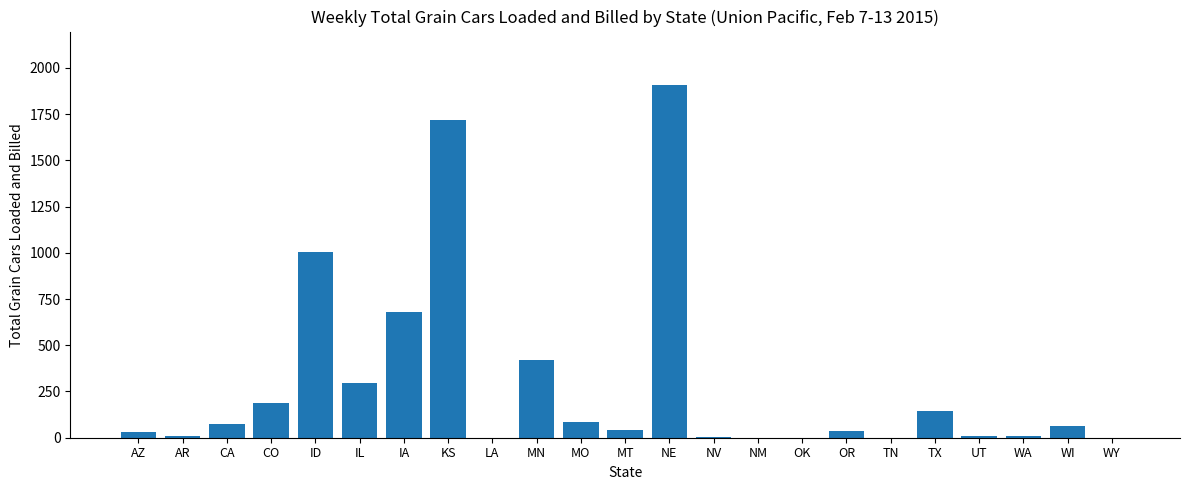

At which label is the value closest to 955?

ID